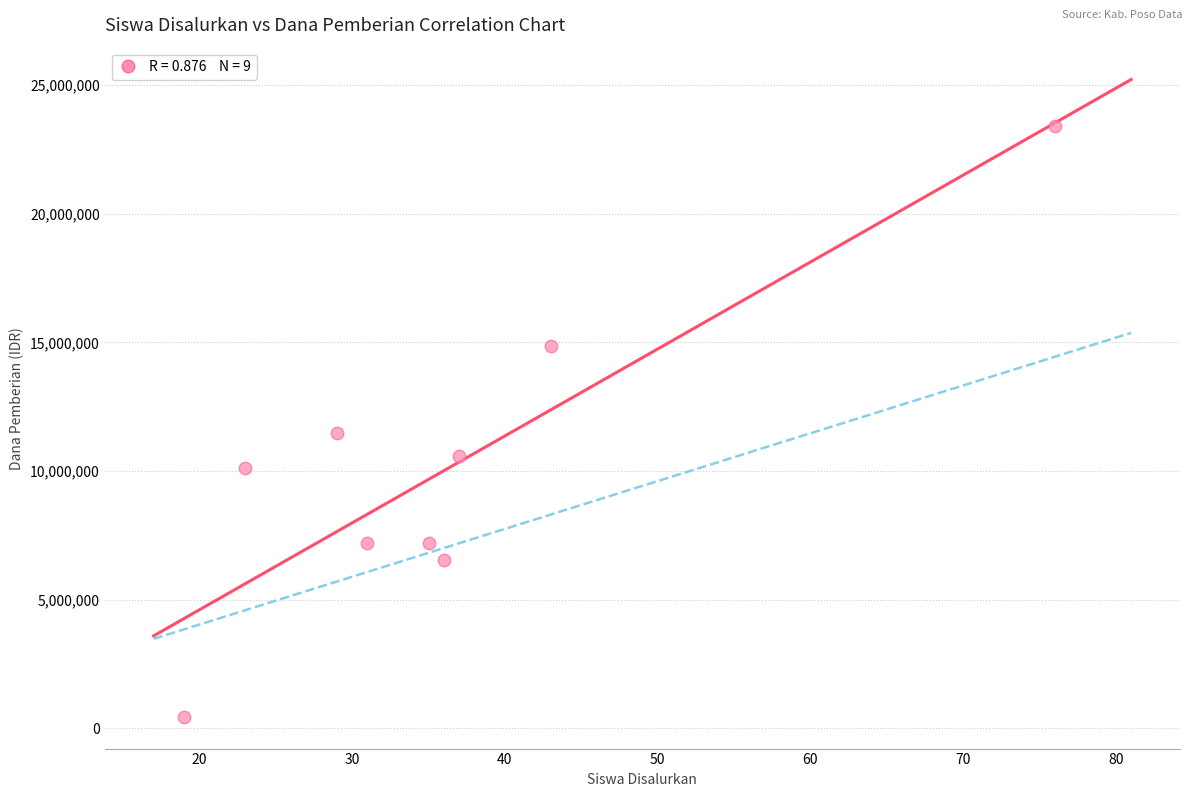

What Y value in the scatter plot is closest to 11925000?

11475000